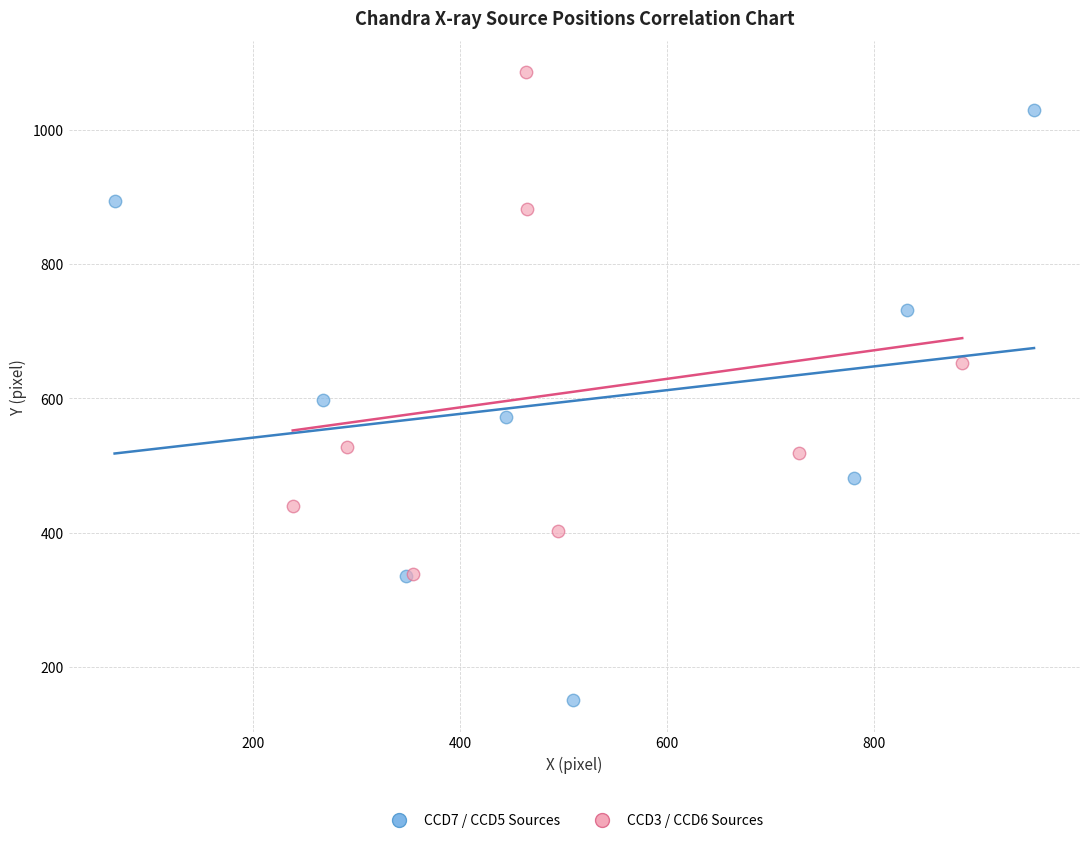

Which series reaches the minimum Y coordinate?

CCD7 / CCD5 Sources